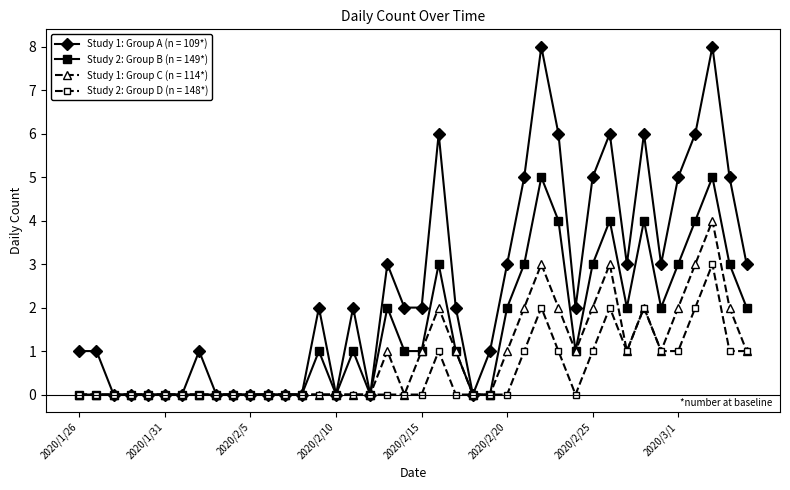

Which series has the largest total across all categories?

Study 1: Group A (n = 109*)